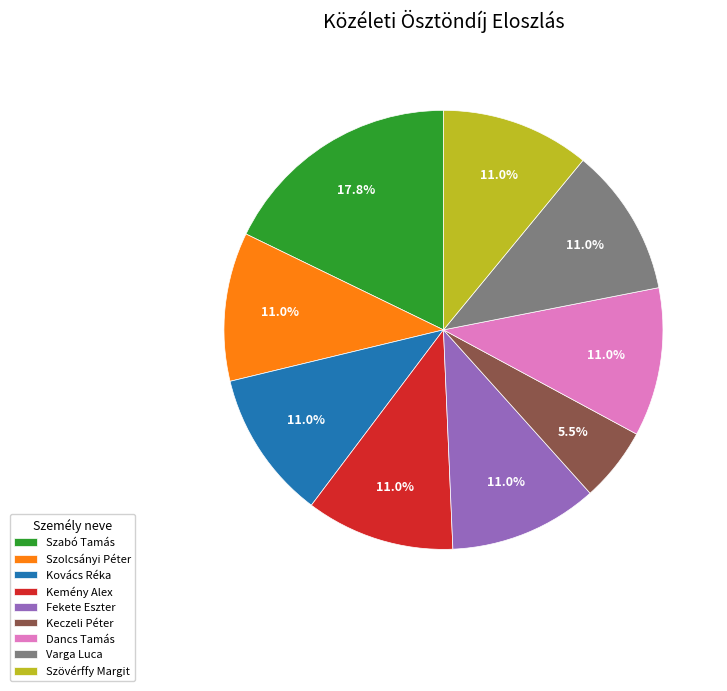

Count the number of slices in the pie.

9